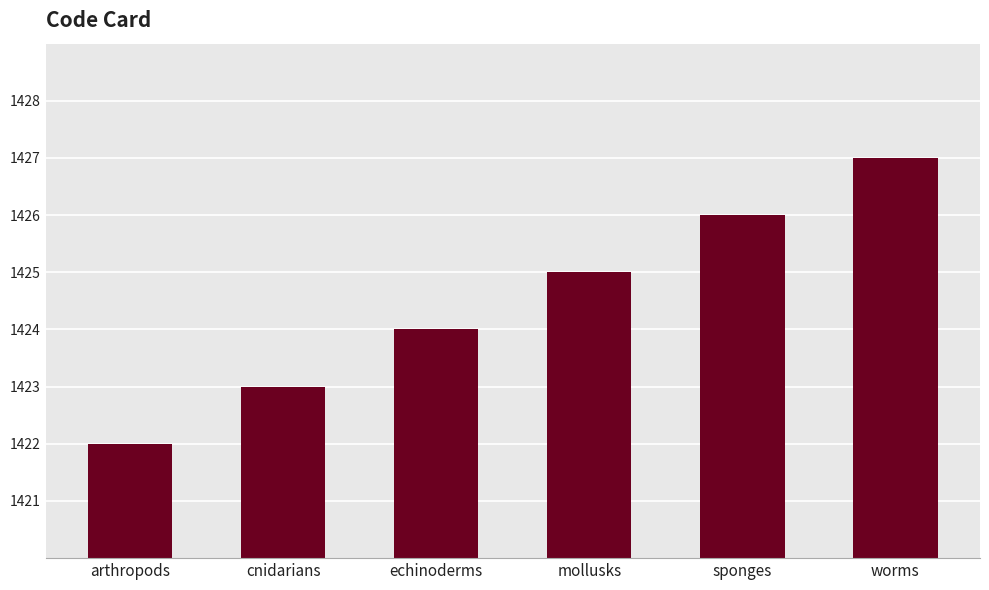

What is the sum of all values?

8547